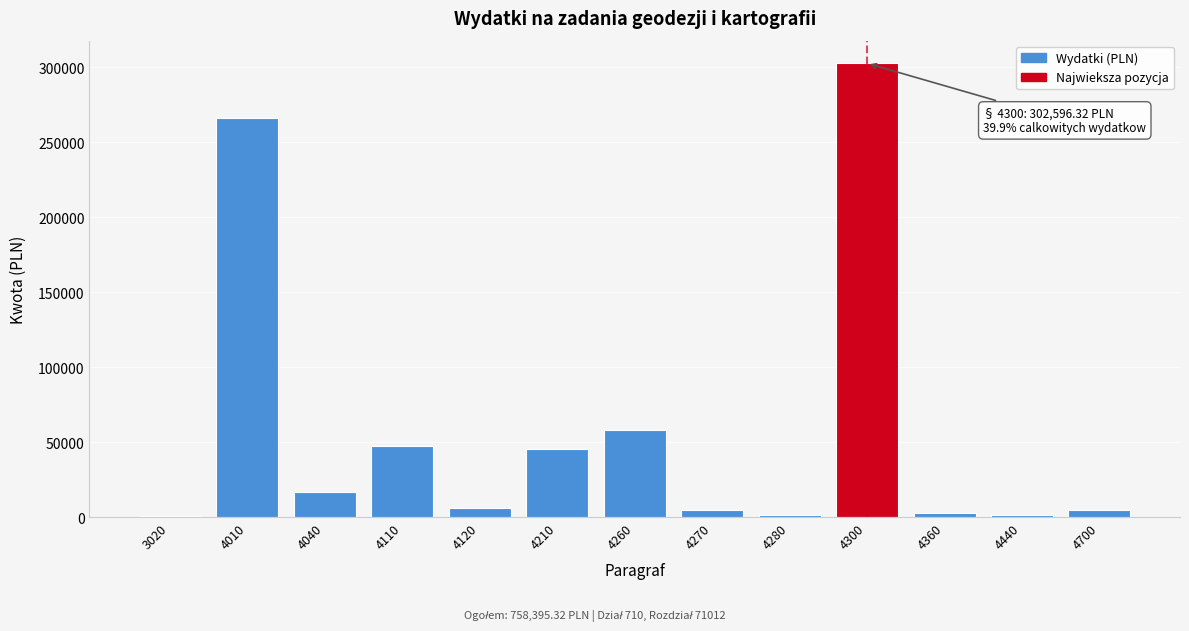

What is the maximum value shown in the chart?

302596.3